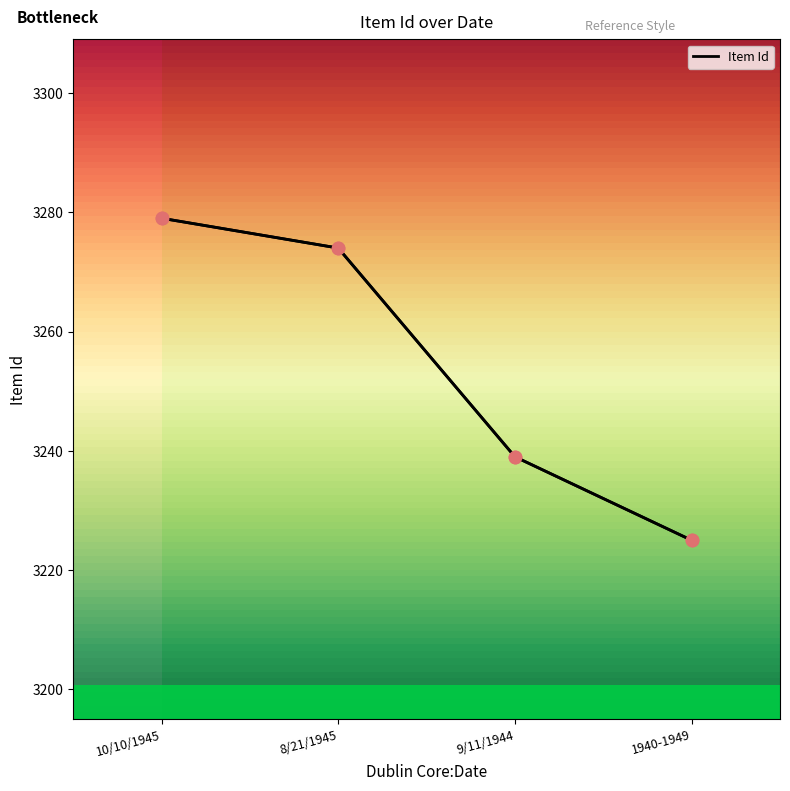

What is the ratio of the value at 10/10/1945 to the value at 8/21/1945?

1.0